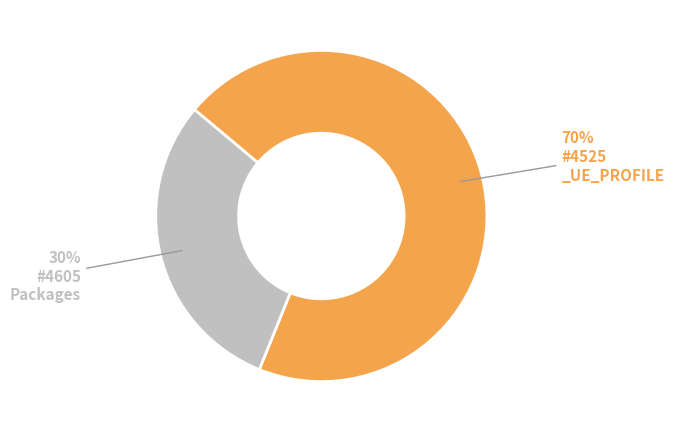

To the nearest percent, what is the difference between the largest and smallest slice percentages?

40%